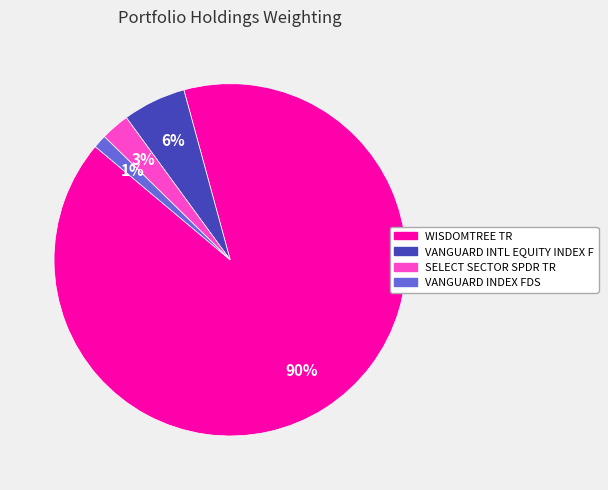

Is it true that VANGUARD INDEX FDS is 11% of the pie?

False